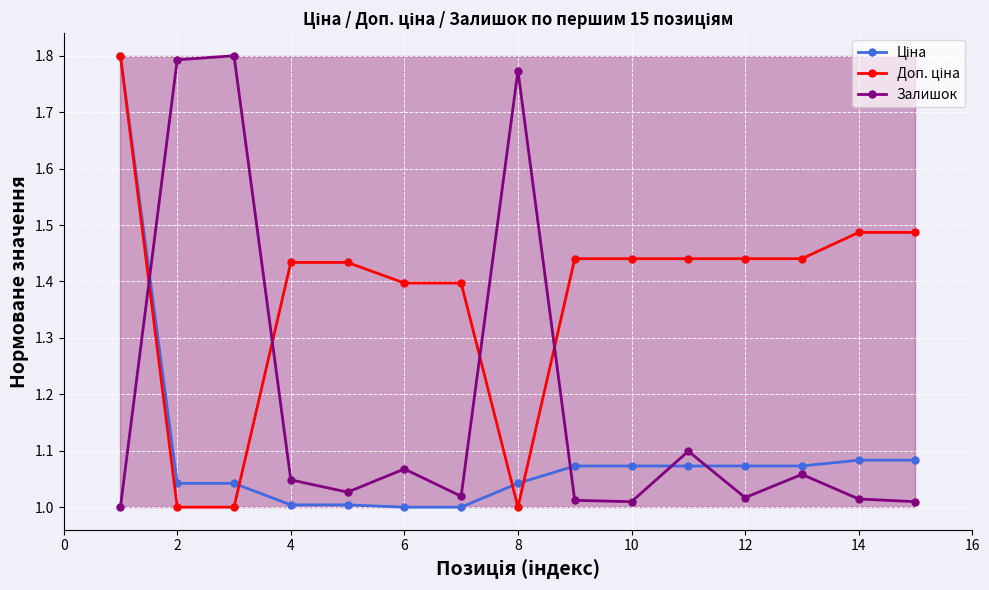

What is the difference between the second highest and minimum values in the Залишок series?

0.8